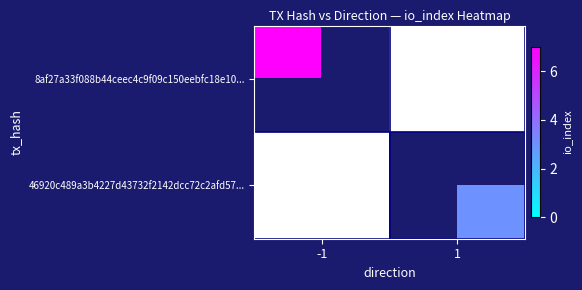

Rank the series by their average value, from highest to lowest.

8af27a33f088b44ceec4c9f09c150eebfc18e10..., 46920c489a3b4227d43732f2142dcc72c2afd57...